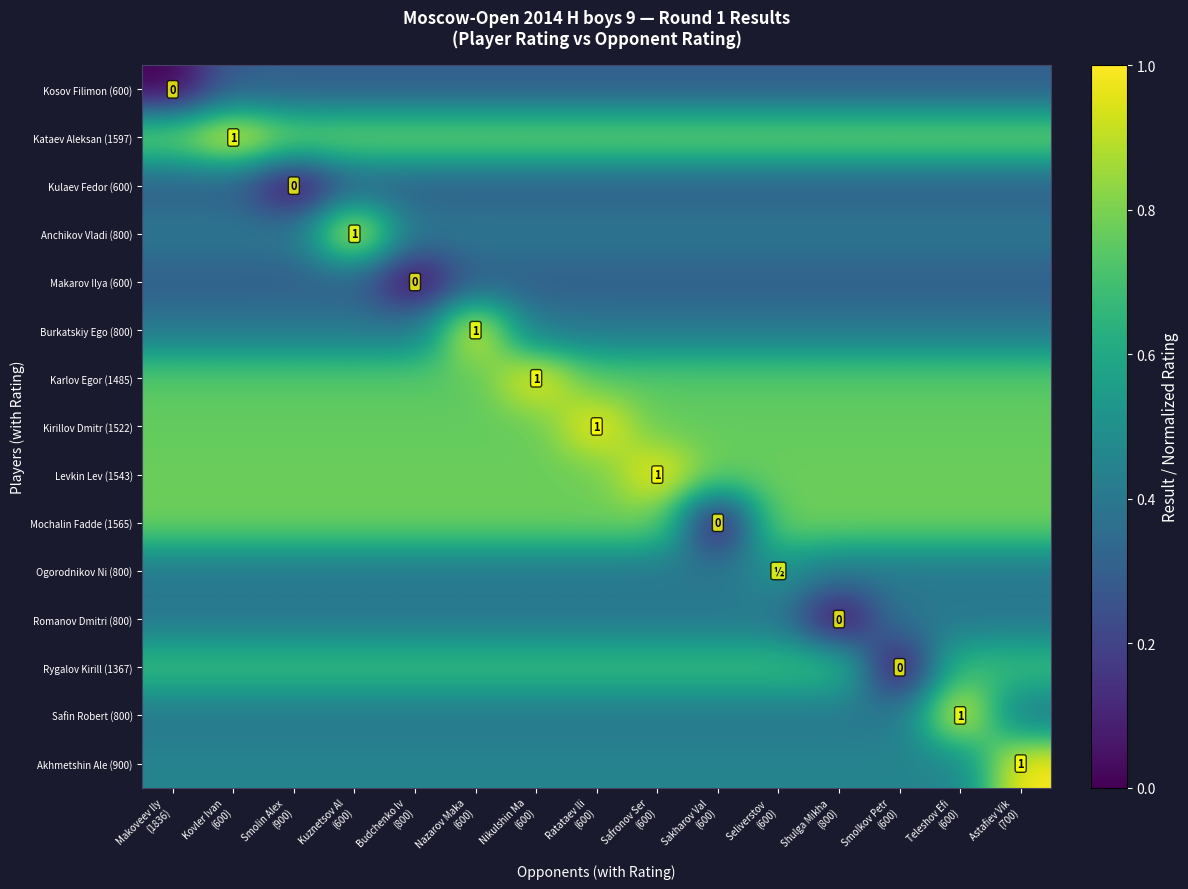

The Safin Robert (800) series shows 0.6 at Shulga Mikha (800). True or false?

False